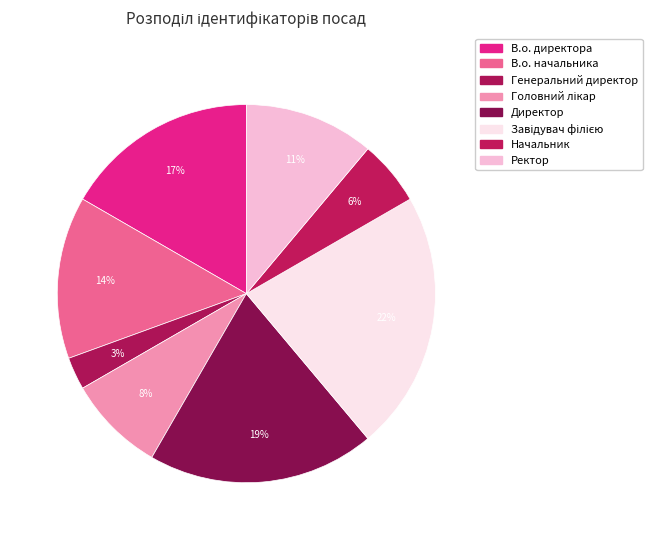

How many slices are in this pie chart?

8